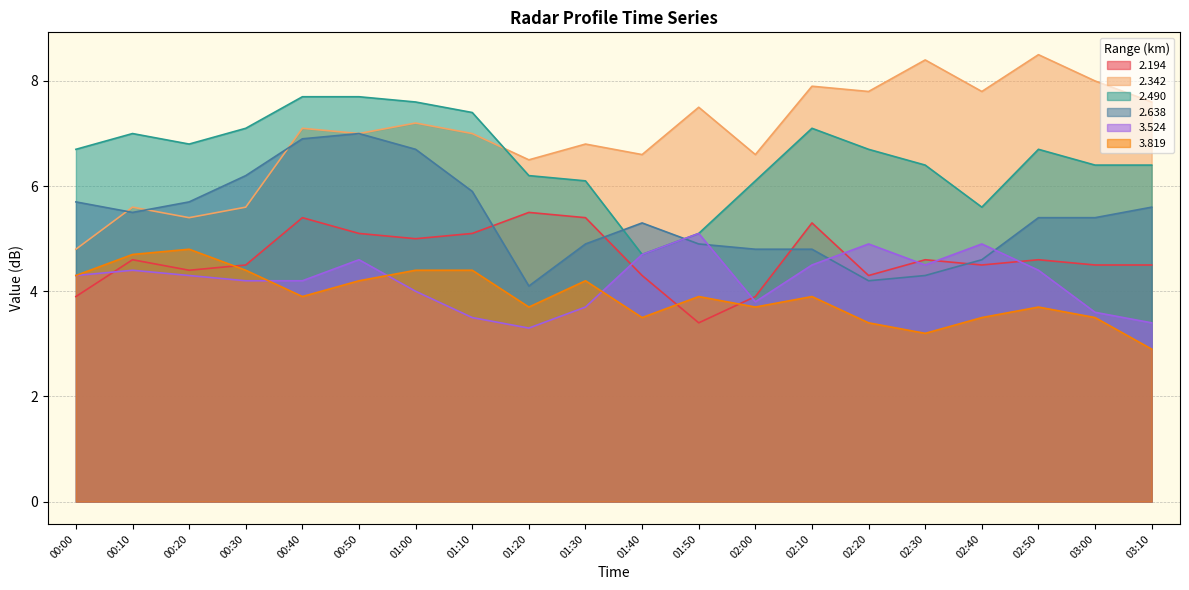

What position from the left is 02:10?

14